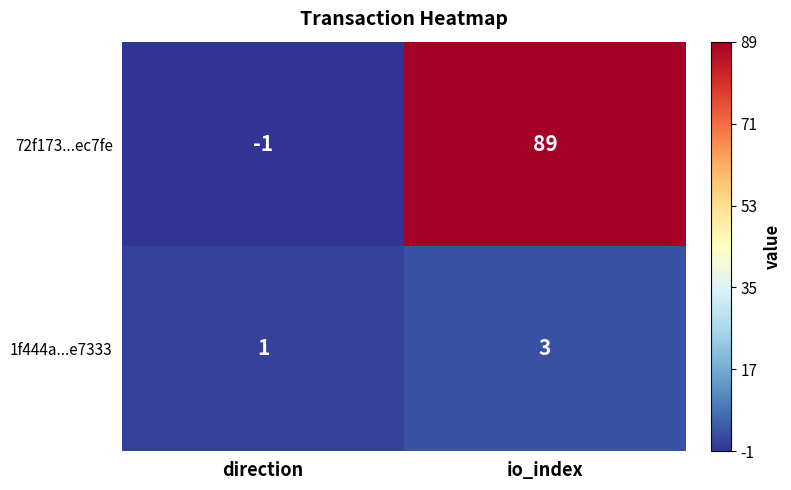

What is the difference between the 72f173...ec7fe values at io_index and direction?

90